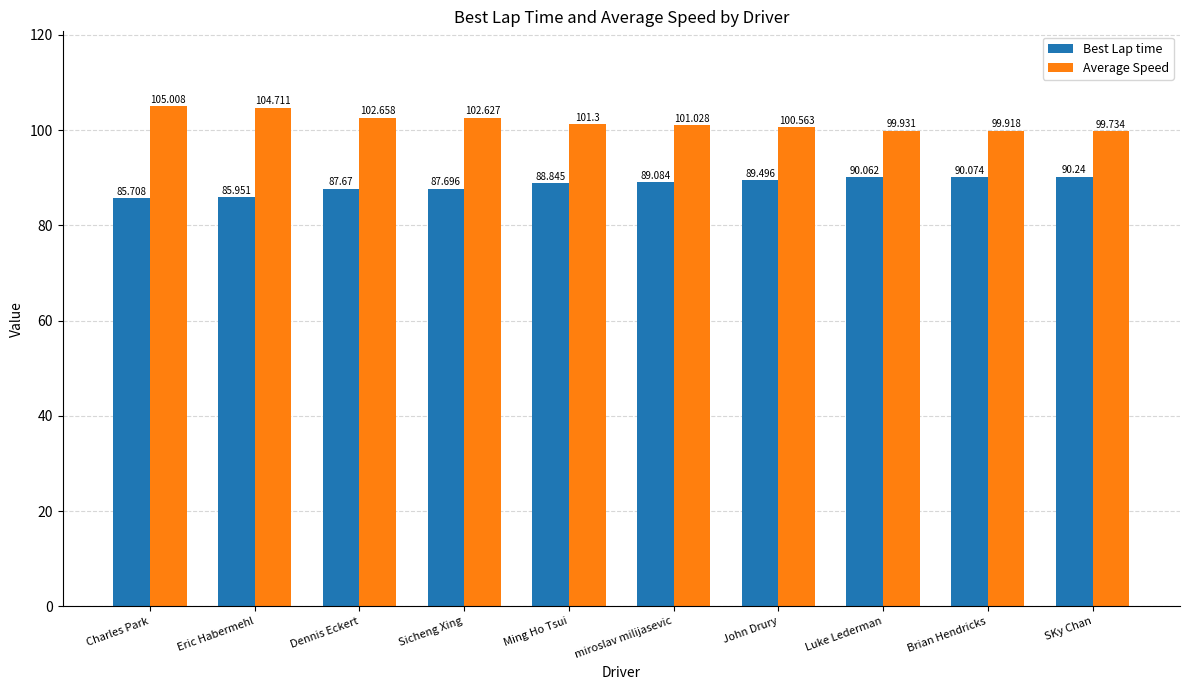

Which series has the largest range (max minus min)?

Average Speed